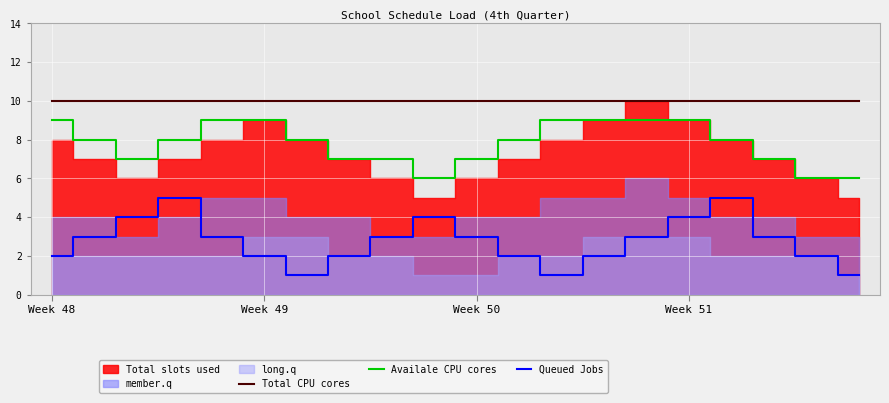

Which series has the largest total across all categories?

Total CPU cores